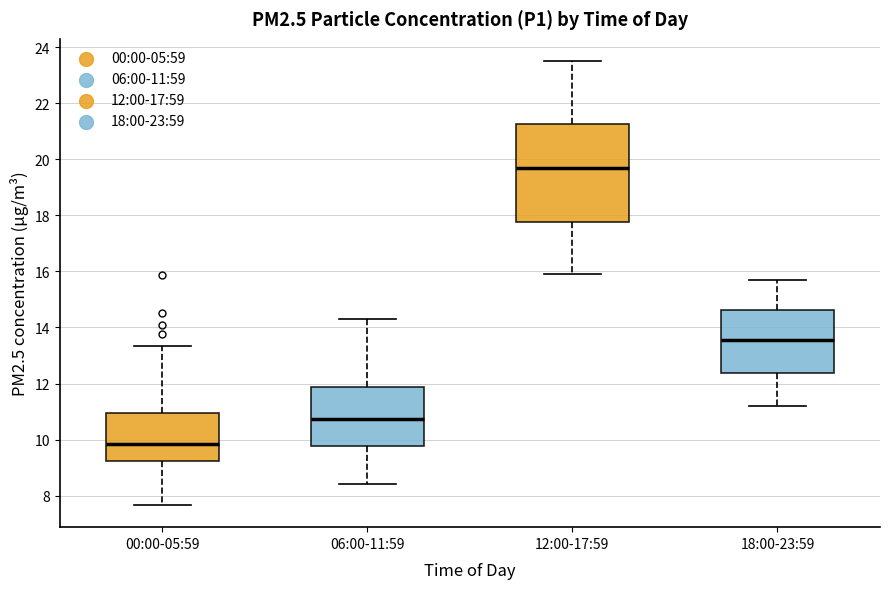

Where is the upper edge of the box for 00:00-05:59 on the y-axis? The values are not printed on the chart, so give them approximately, as read against the axis.

11.0